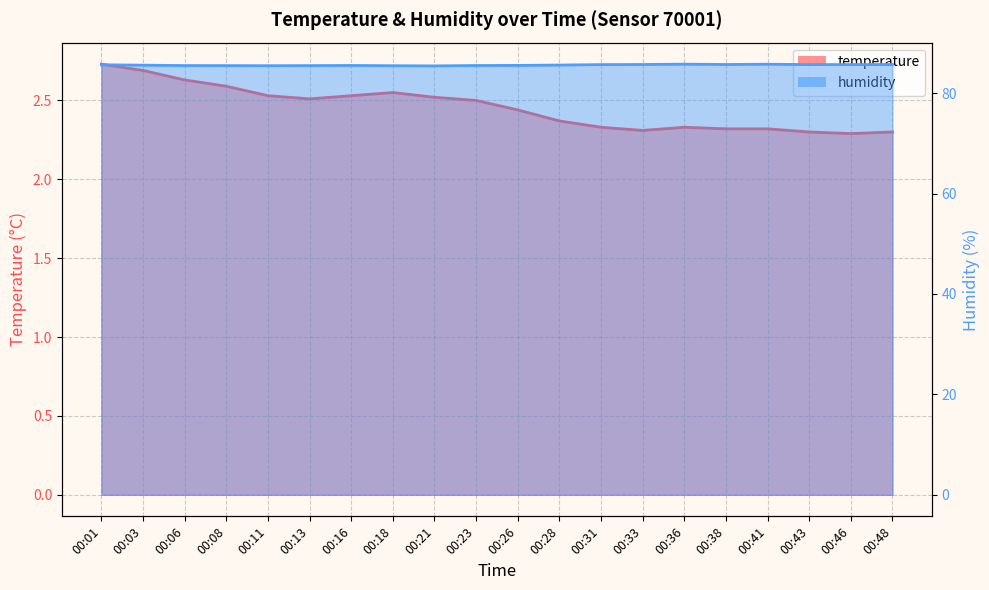

Reading left to right, list all the values displayed in this chart.

temperature: 2.7	2.7	2.6	2.6	2.5	2.5	2.5	2.5	2.5	2.5	2.4	2.4	2.3	2.3	2.3	2.3	2.3	2.3	2.3	2.3
humidity: 85.7	85.6	85.5	85.5	85.5	85.5	85.5	85.5	85.4	85.5	85.5	85.6	85.7	85.7	85.8	85.7	85.8	85.7	85.7	85.7